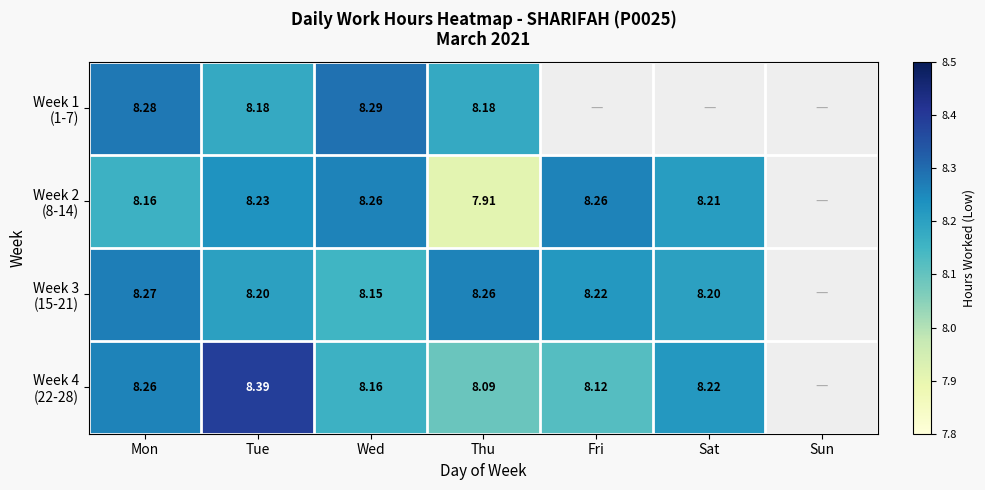

What is the difference between the Week 4 (22-28) values at Thu and Wed?

0.1